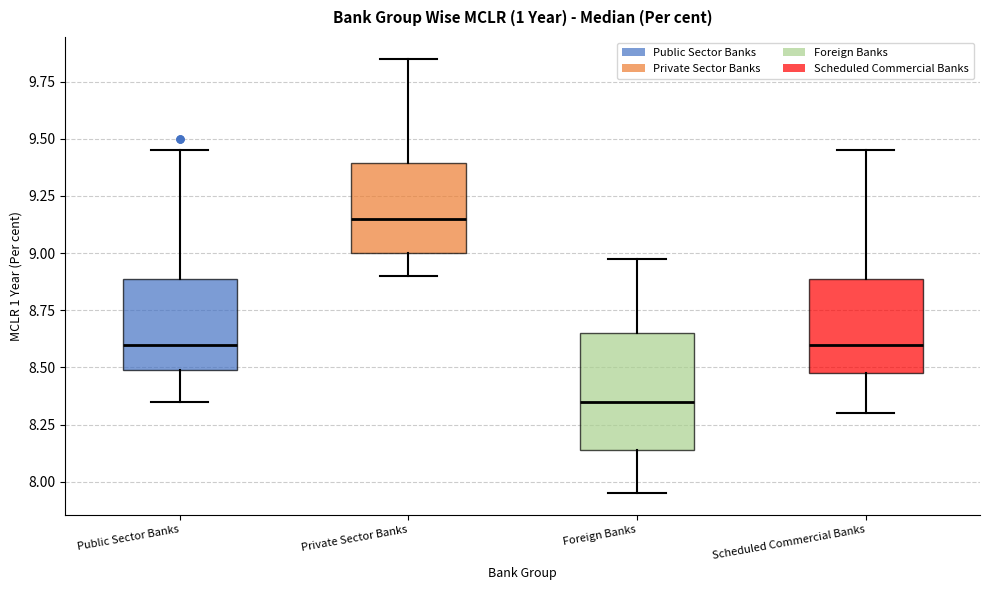

Reading left to right, transcribe this box plot: for each box, give where its median line is, the range the box spans, and where its two whiskers end, as read against the y-axis. The values are not printed on the chart, so give them approximately, as read against the axis.

Public Sector Banks: median 8.60, box 8.50 to 8.90, whiskers 8.35 to 9.45
Private Sector Banks: median 9.15, box 9.00 to 9.40, whiskers 8.90 to 9.85
Foreign Banks: median 8.35, box 8.15 to 8.65, whiskers 7.95 to 9.00
Scheduled Commercial Banks: median 8.60, box 8.50 to 8.90, whiskers 8.30 to 9.45